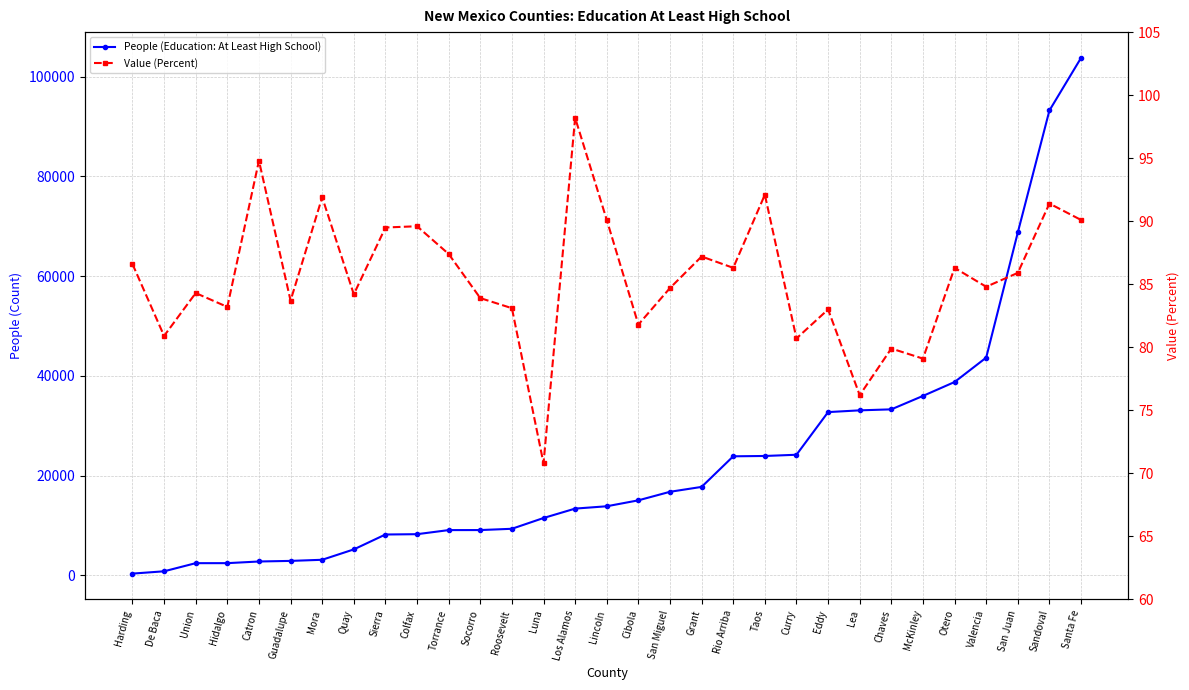

Reading left to right, extract all data points from this chart.

People (Education: At Least High School): Harding=349.0	De Baca=812.0	Union=2441.0	Hidalgo=2444.0	Catron=2777.0	Guadalupe=2896.0	Mora=3121.0	Quay=5202.0	Sierra=8188.0	Colfax=8252.0	Torrance=9072.0	Socorro=9079.0	Roosevelt=9335.0	Luna=11496.0	Los Alamos=13383.0	Lincoln=13850.0	Cibola=15041.0	San Miguel=16753.0	Grant=17733.0	Rio Arriba=23867.0	Taos=23934.0	Curry=24180.0	Eddy=32731.0	Lea=33082.0	Chaves=33282.0	McKinley=35972.0	Otero=38761.0	Valencia=43652.0	San Juan=68744.0	Sandoval=93207.0	Santa Fe=103749.0
Value (Percent): Harding=86.6	De Baca=80.9	Union=84.3	Hidalgo=83.2	Catron=94.8	Guadalupe=83.7	Mora=91.9	Quay=84.2	Sierra=89.5	Colfax=89.6	Torrance=87.4	Socorro=83.9	Roosevelt=83.1	Luna=70.8	Los Alamos=98.2	Lincoln=90.1	Cibola=81.8	San Miguel=84.7	Grant=87.2	Rio Arriba=86.3	Taos=92.1	Curry=80.7	Eddy=83.0	Lea=76.2	Chaves=79.9	McKinley=79.1	Otero=86.3	Valencia=84.8	San Juan=85.9	Sandoval=91.4	Santa Fe=90.1